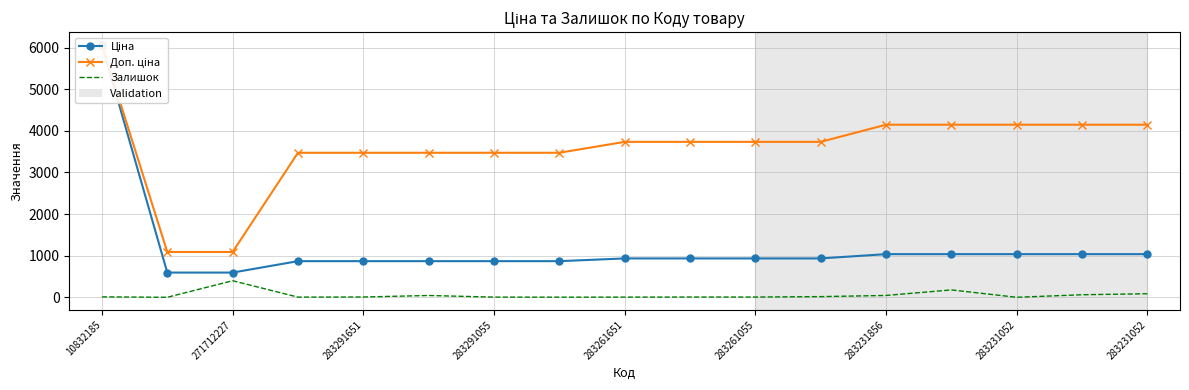

What is the difference between the maximum and minimum values in the Ціна series?

5473.4